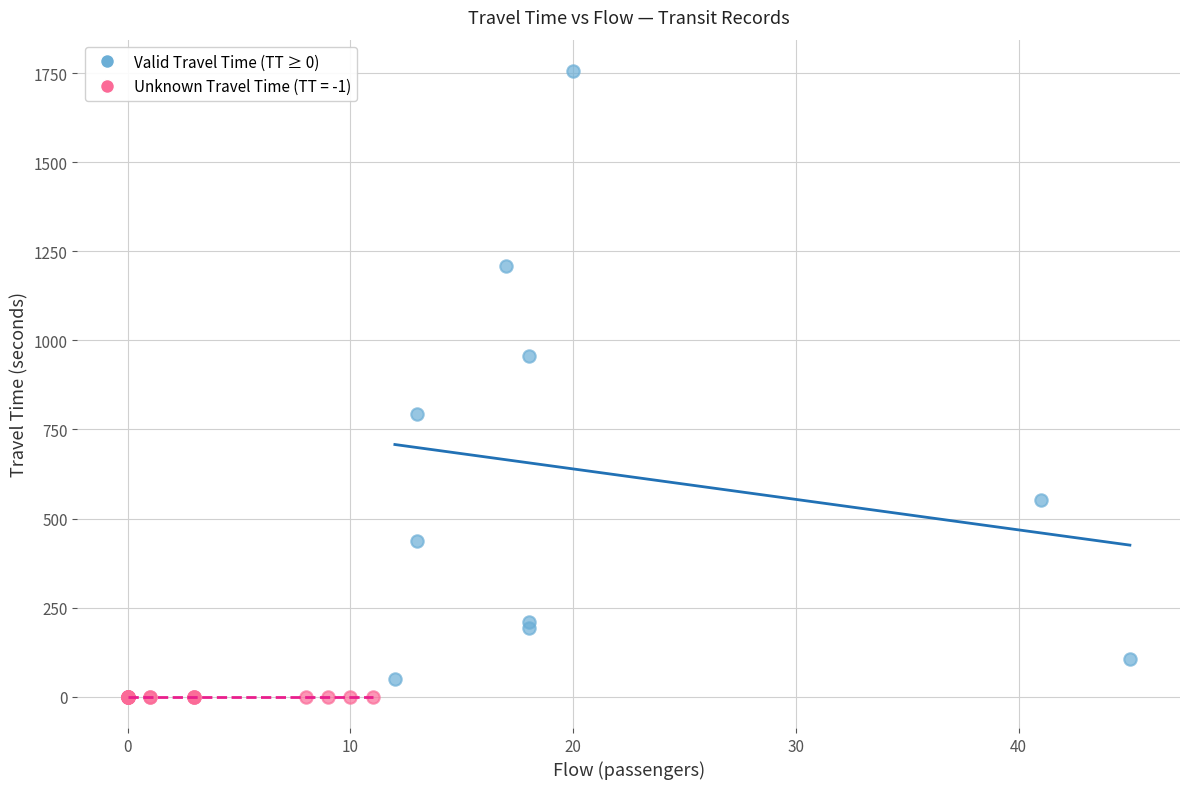

Which series contains the highest Y value?

Valid Travel Time (TT ≥ 0)